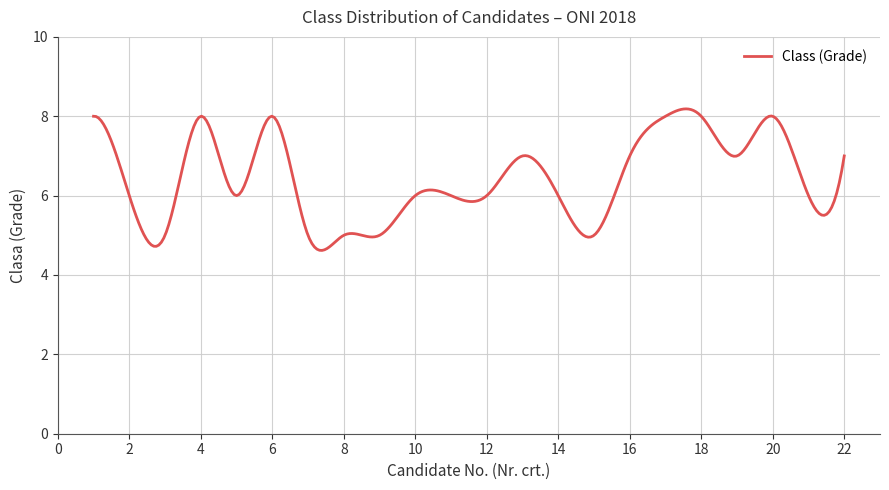

What is the difference between the maximum and minimum values?

3.6